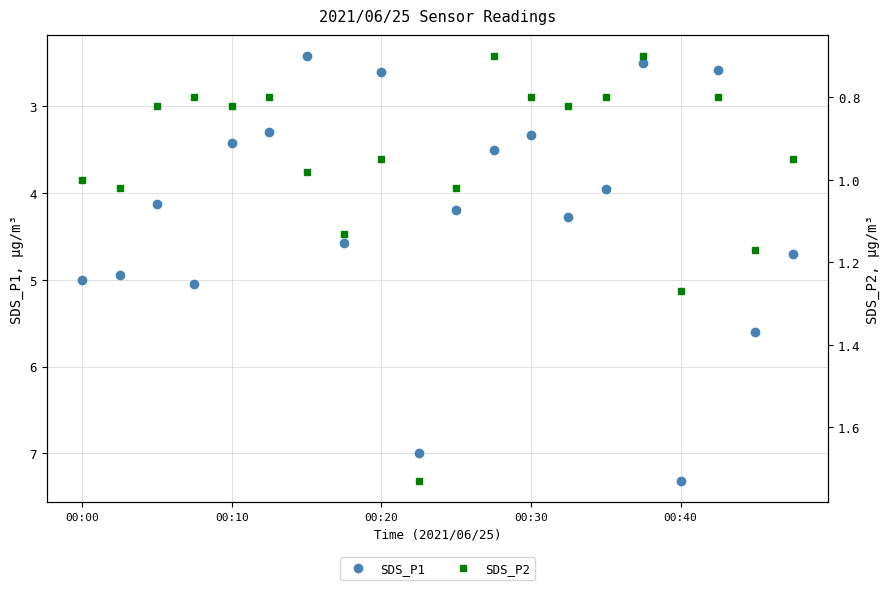

At which label is SDS_P1 closest to 4?

14